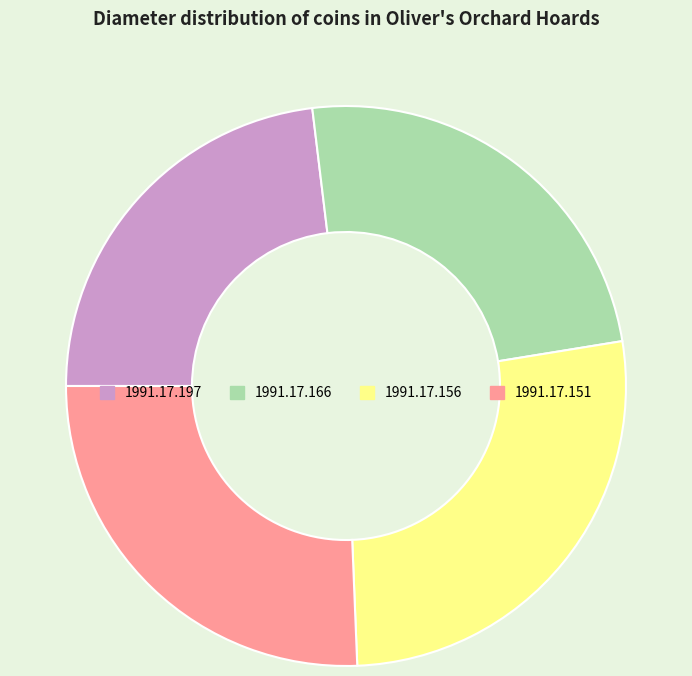

Approximately how many times larger is the value at 1991.17.166 compared to 1991.17.156?

0.9